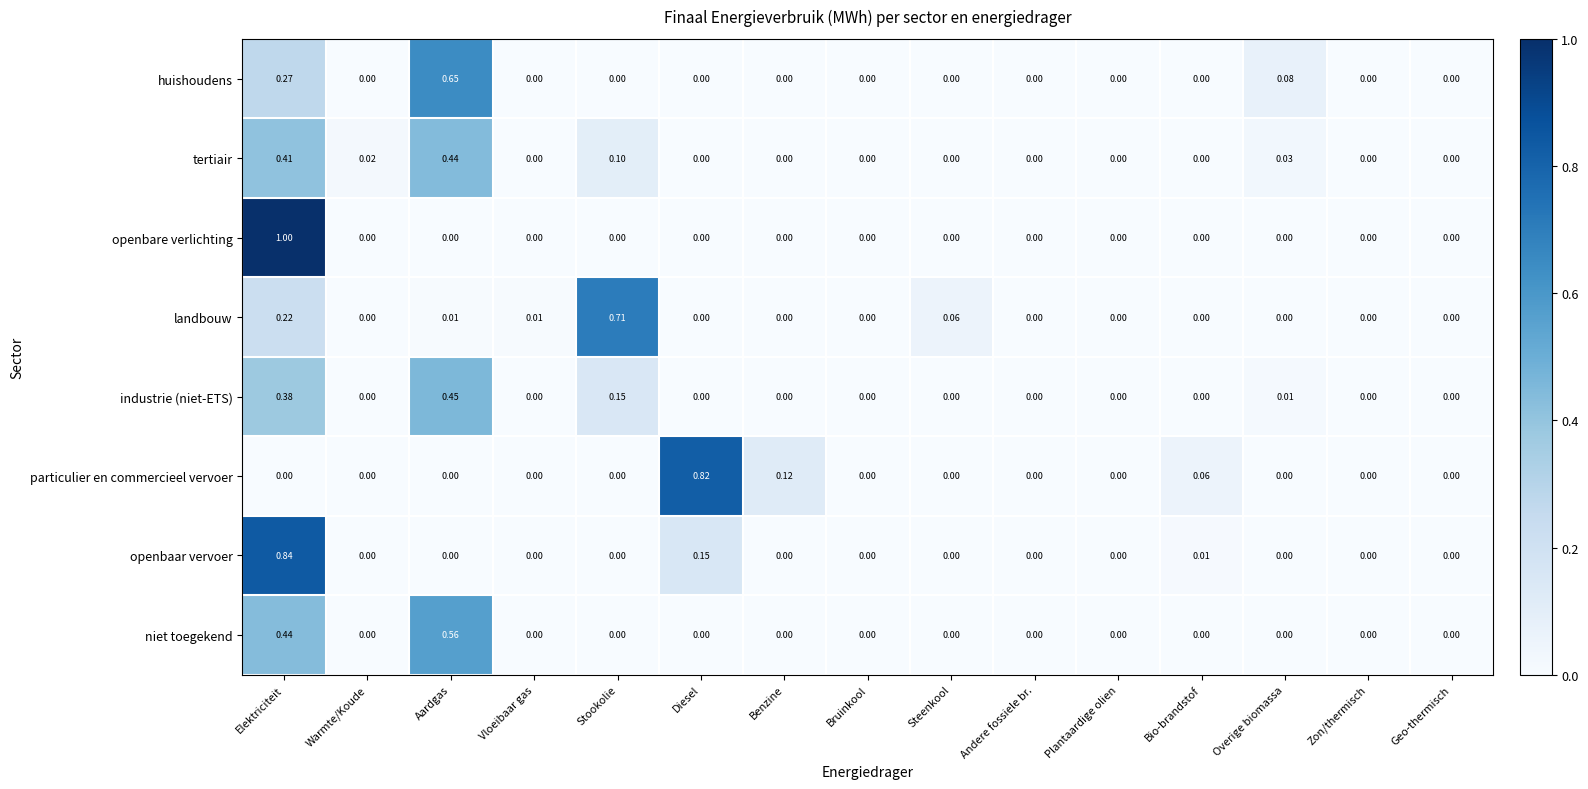

Is the value of landbouw at Warmte/Koude greater than the value of particulier en commercieel vervoer at Benzine?

No